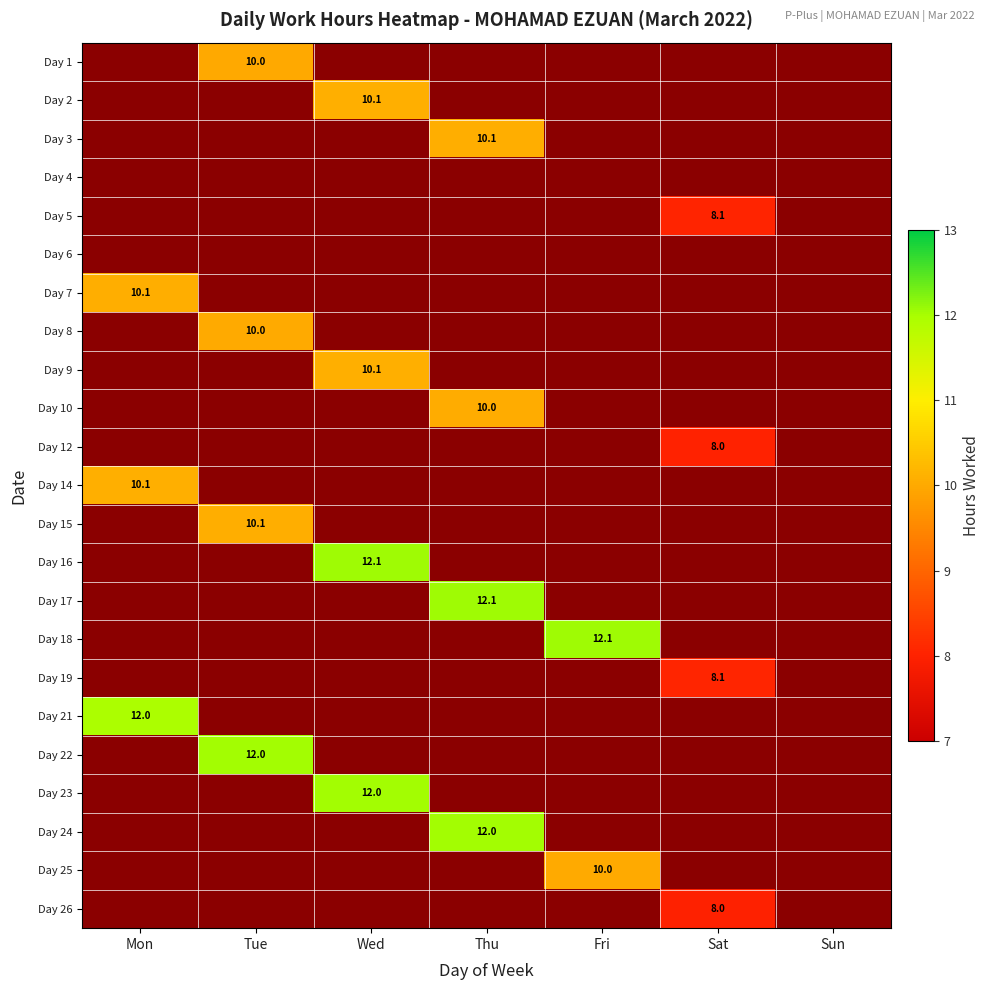

The Day 12 series shows 0.0 at Mon. True or false?

True